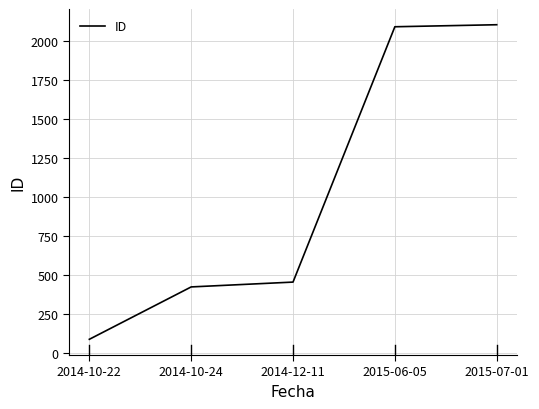

What is the difference between the maximum and minimum values?

2018